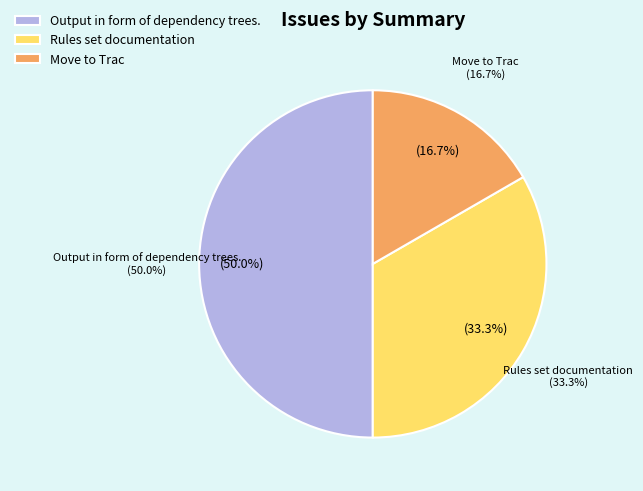

How many segments does this pie chart have?

3